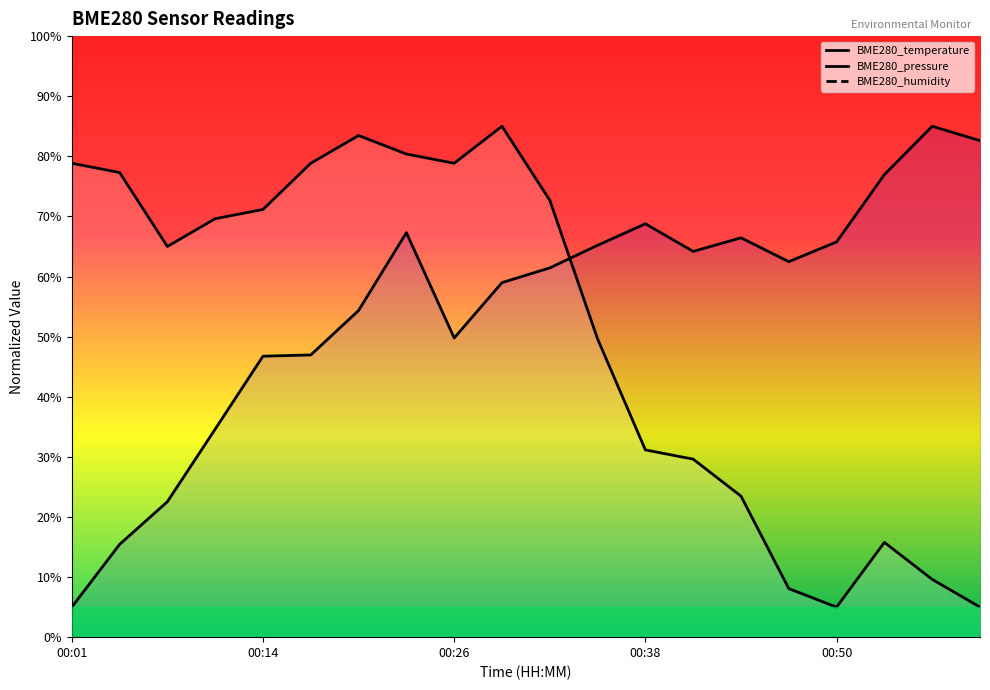

Which category has the lowest value across all series?

00:50